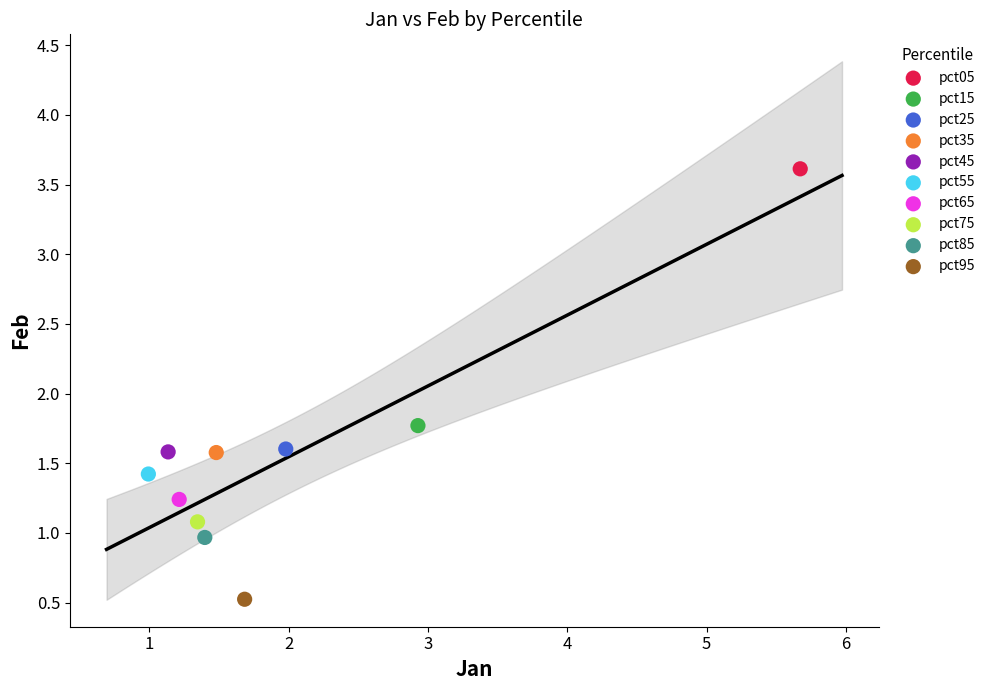

What are all the series names shown in the legend?

pct05, pct15, pct25, pct35, pct45, pct55, pct65, pct75, pct85, pct95